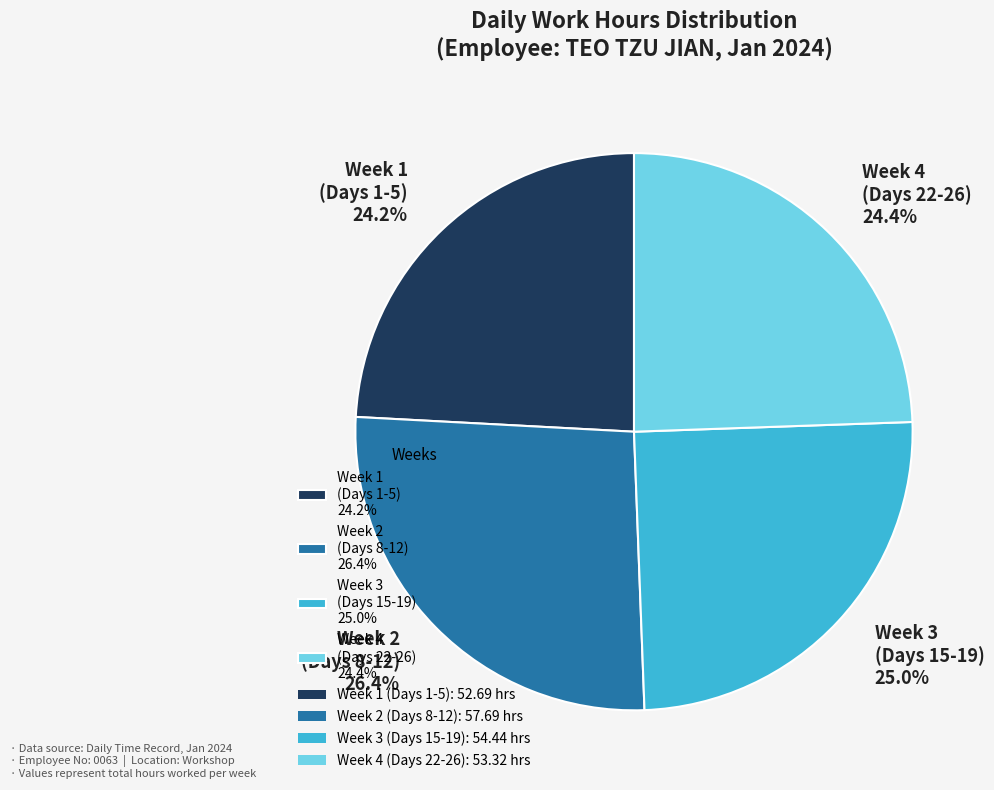

What is the total percentage of Week 1 (Days 1-5) 24.2% and Week 2 (Days 8-12) 26.4%?

50.6%